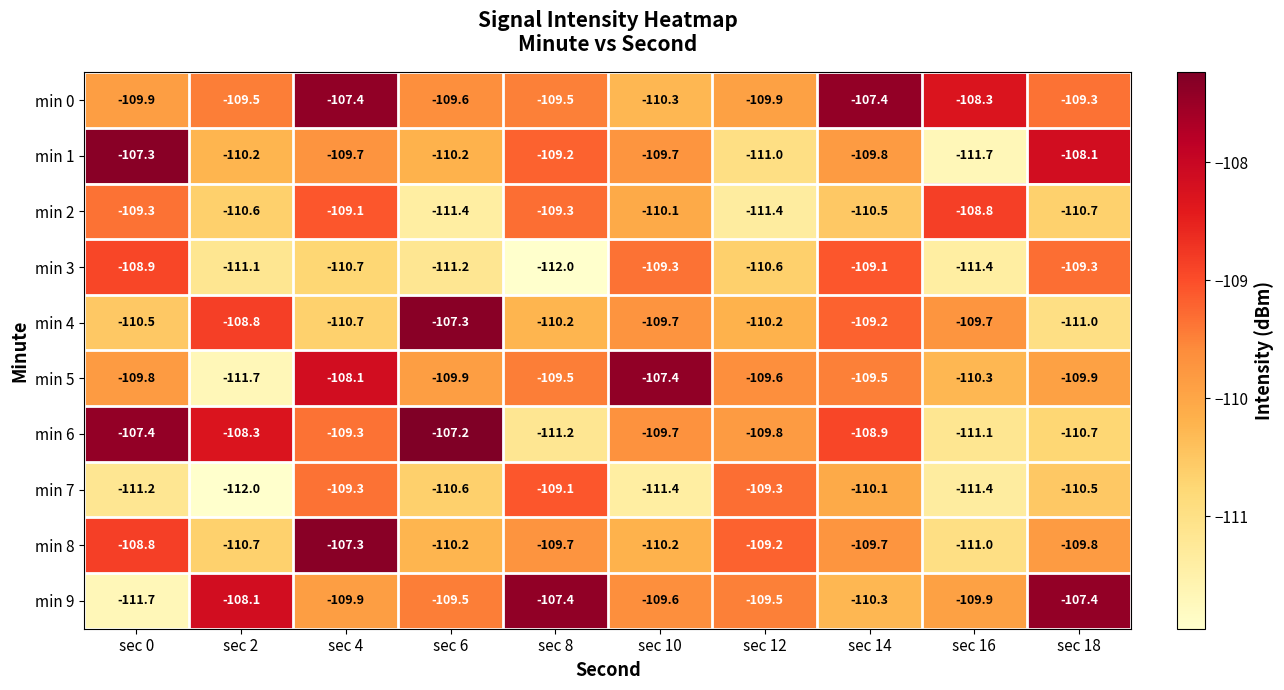

What is the maximum value shown in the chart?

-107.2